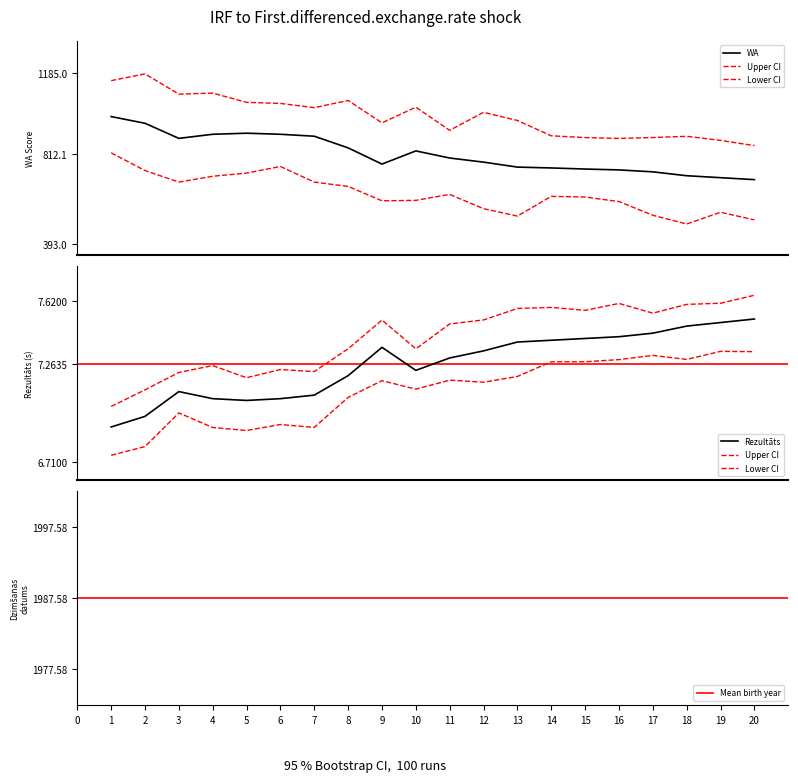

What is the sum of all Rezultāts values?

145.3